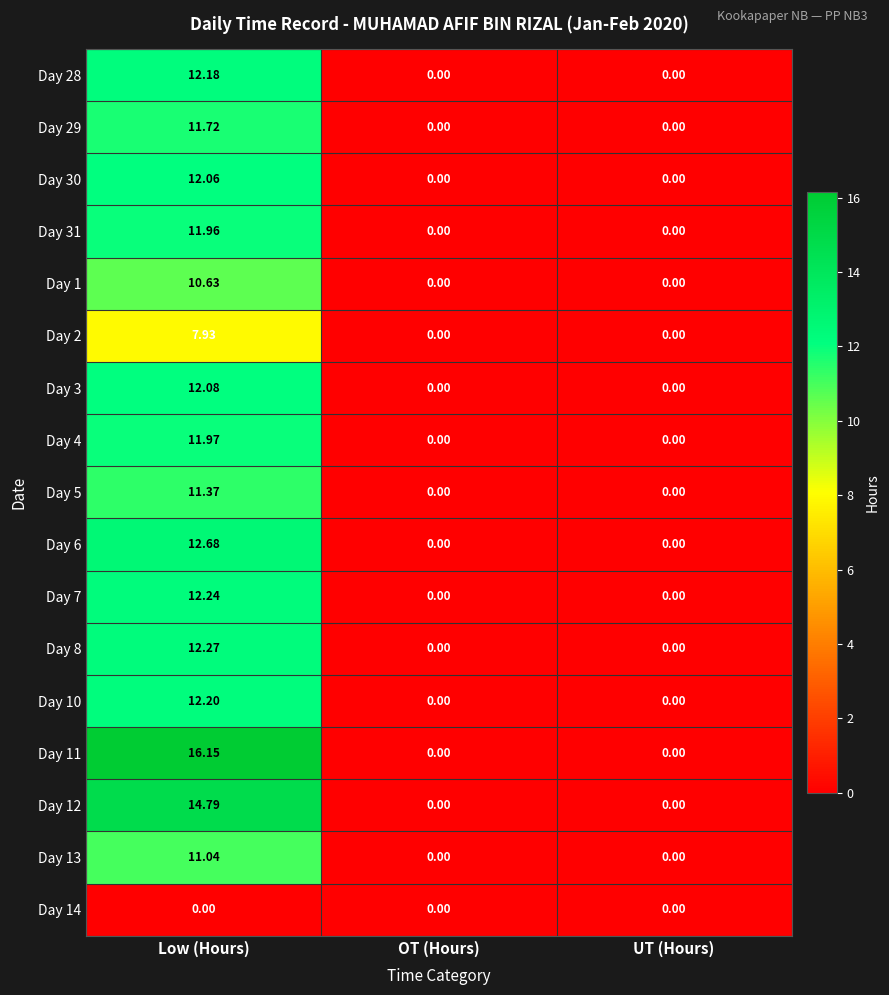

At how many categories does at least one series exceed 12?

1